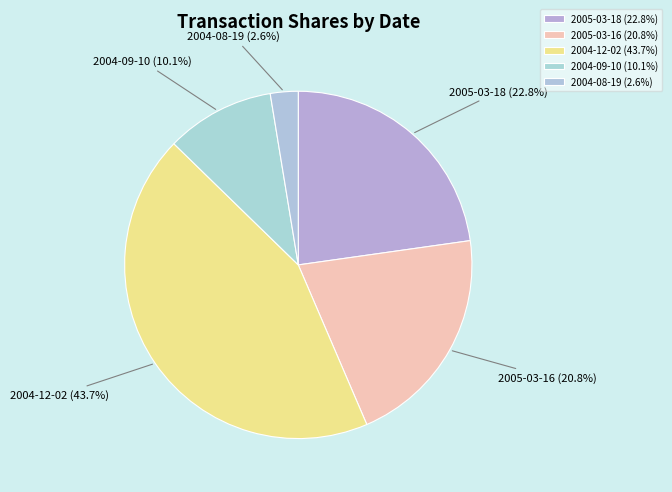

What portion of the pie excludes 2005-03-16?

79.2%